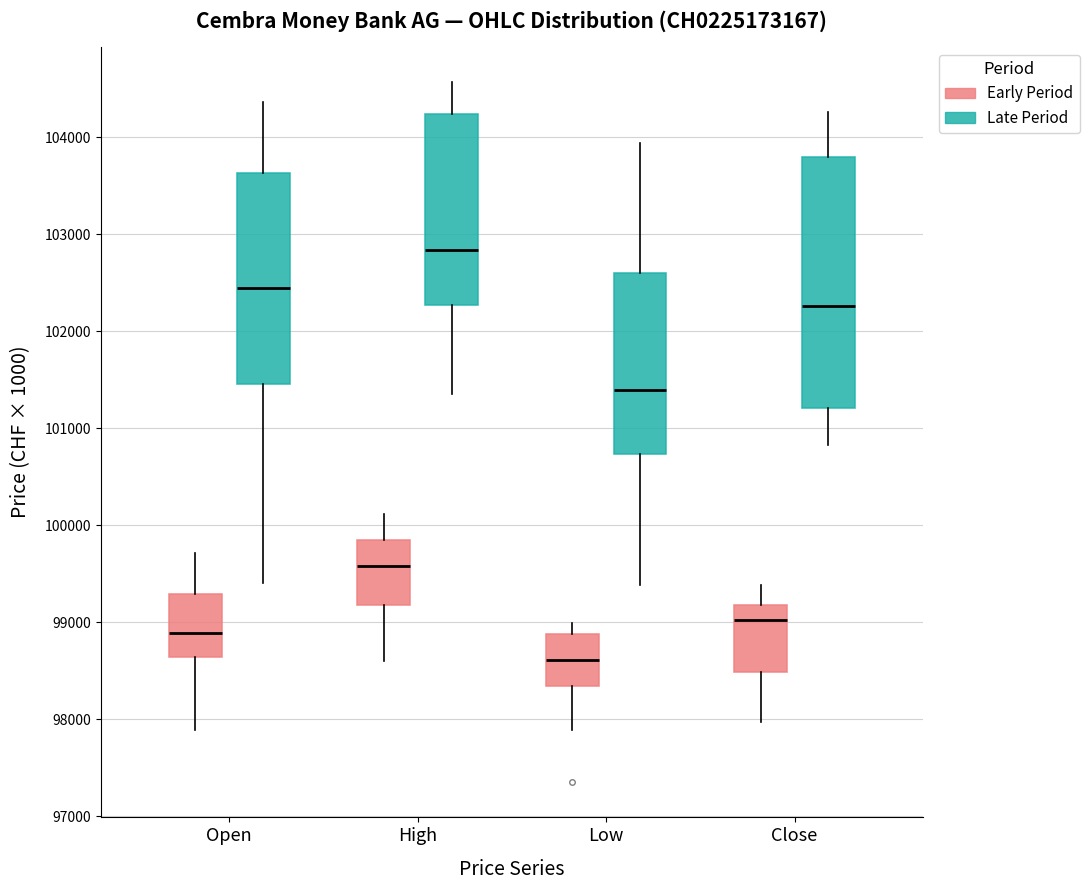

Reading left to right, read every box against the y-axis: the position of its median line, the range the box covers, and the ends of its whiskers. The values are not printed on the chart, so give them approximately, as read against the axis.

Open (Early Period): median 98900, box 98600 to 99300, whiskers 97900 to 99700
Open (Late Period): median 102400, box 101500 to 103600, whiskers 99400 to 104400
High (Early Period): median 99600, box 99200 to 99900, whiskers 98600 to 100100
High (Late Period): median 102800, box 102300 to 104200, whiskers 101400 to 104600
Low (Early Period): median 98600, box 98300 to 98900, whiskers 97900 to 99000
Low (Late Period): median 101400, box 100700 to 102600, whiskers 99400 to 103900
Close (Early Period): median 99000, box 98500 to 99200, whiskers 98000 to 99400
Close (Late Period): median 102300, box 101200 to 103800, whiskers 100800 to 104300